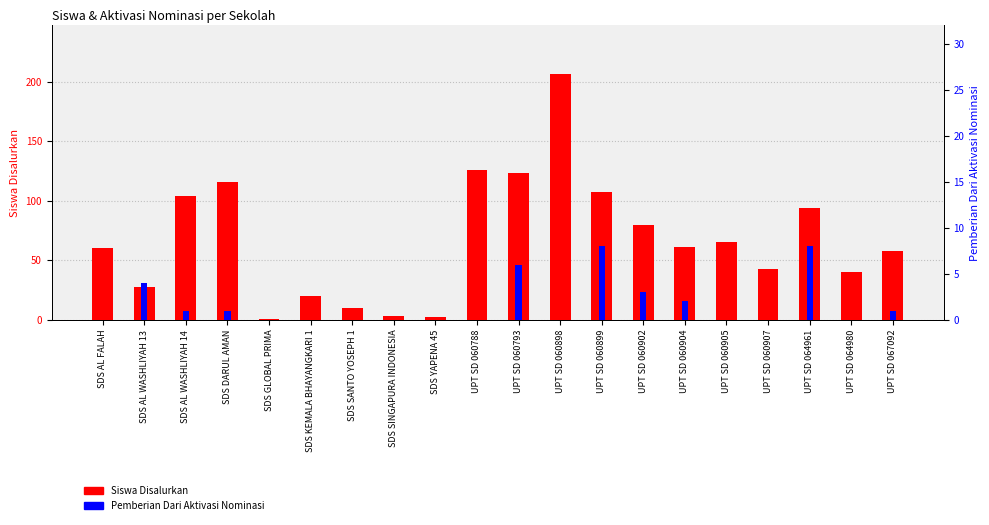

What is the difference between the highest and lowest values at UPT SD 060902?

77